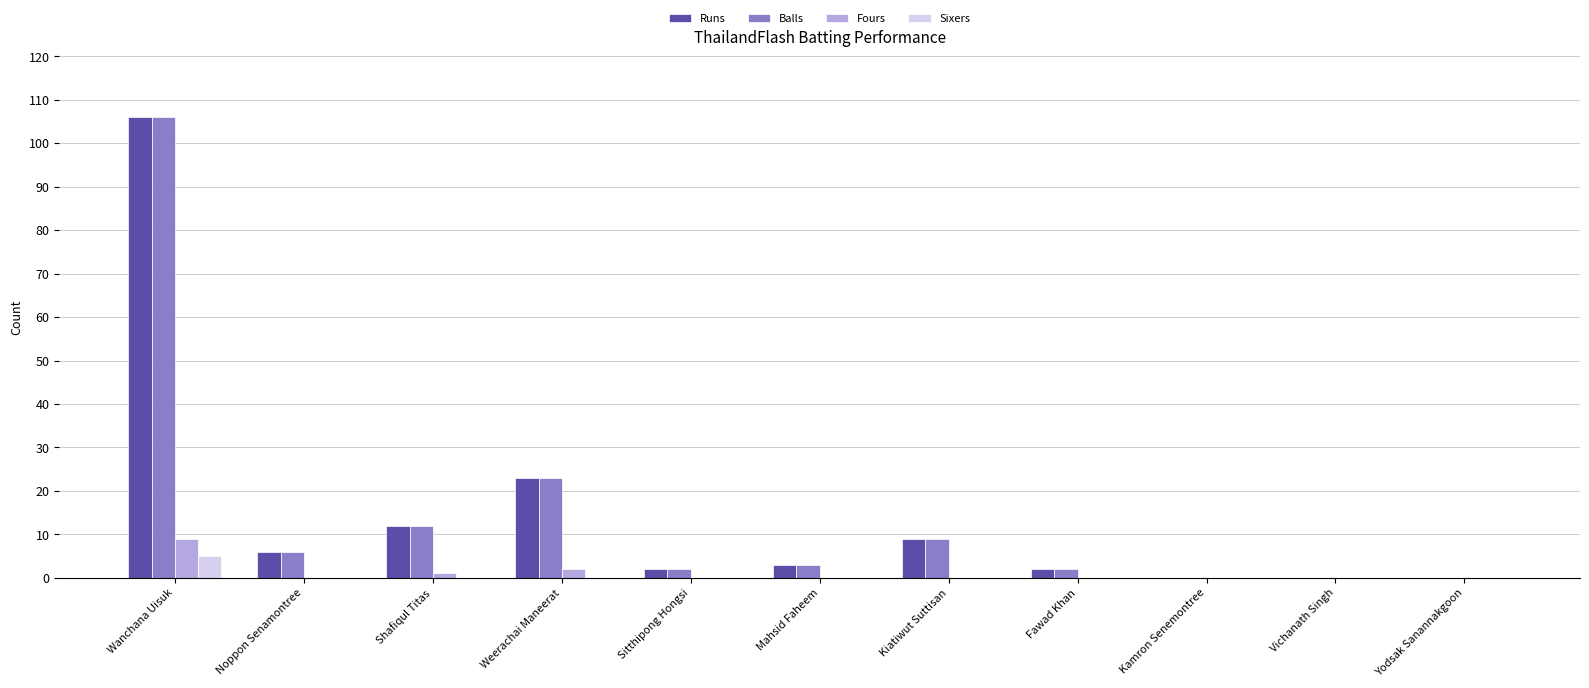

What is the greatest value displayed?

106